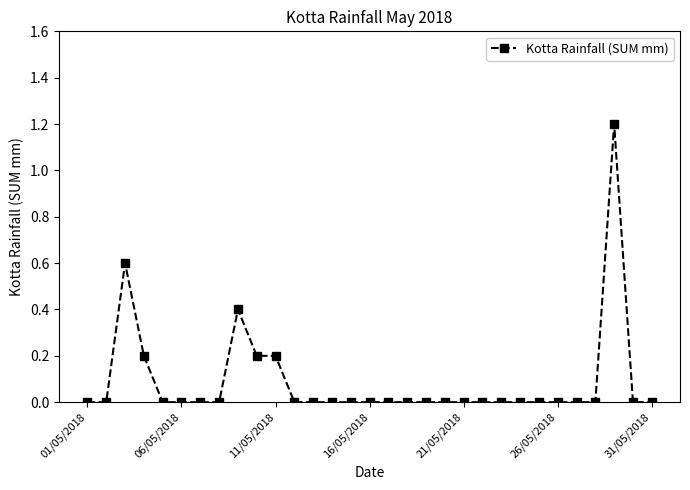

True or false: there are more than 2 points higher than both neighbors.

True